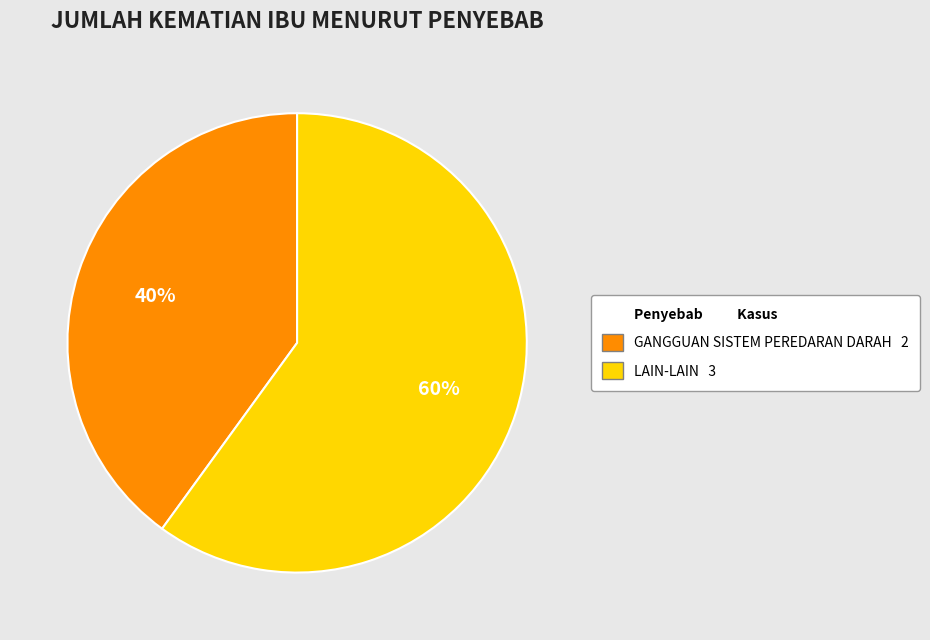

Is there any slice that represents more than half of the pie?

Yes